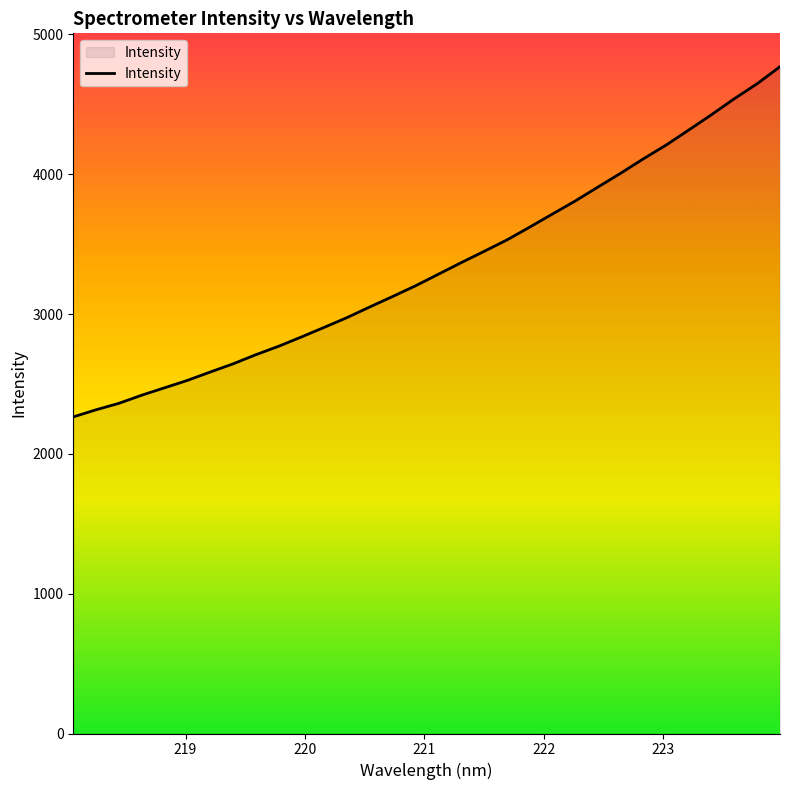

What is the minimum value shown in the chart?

2264.4